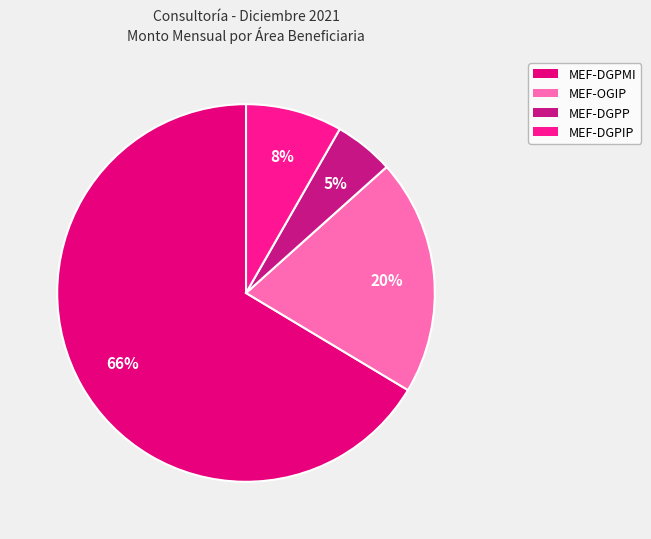

How many segments does this pie chart have?

4